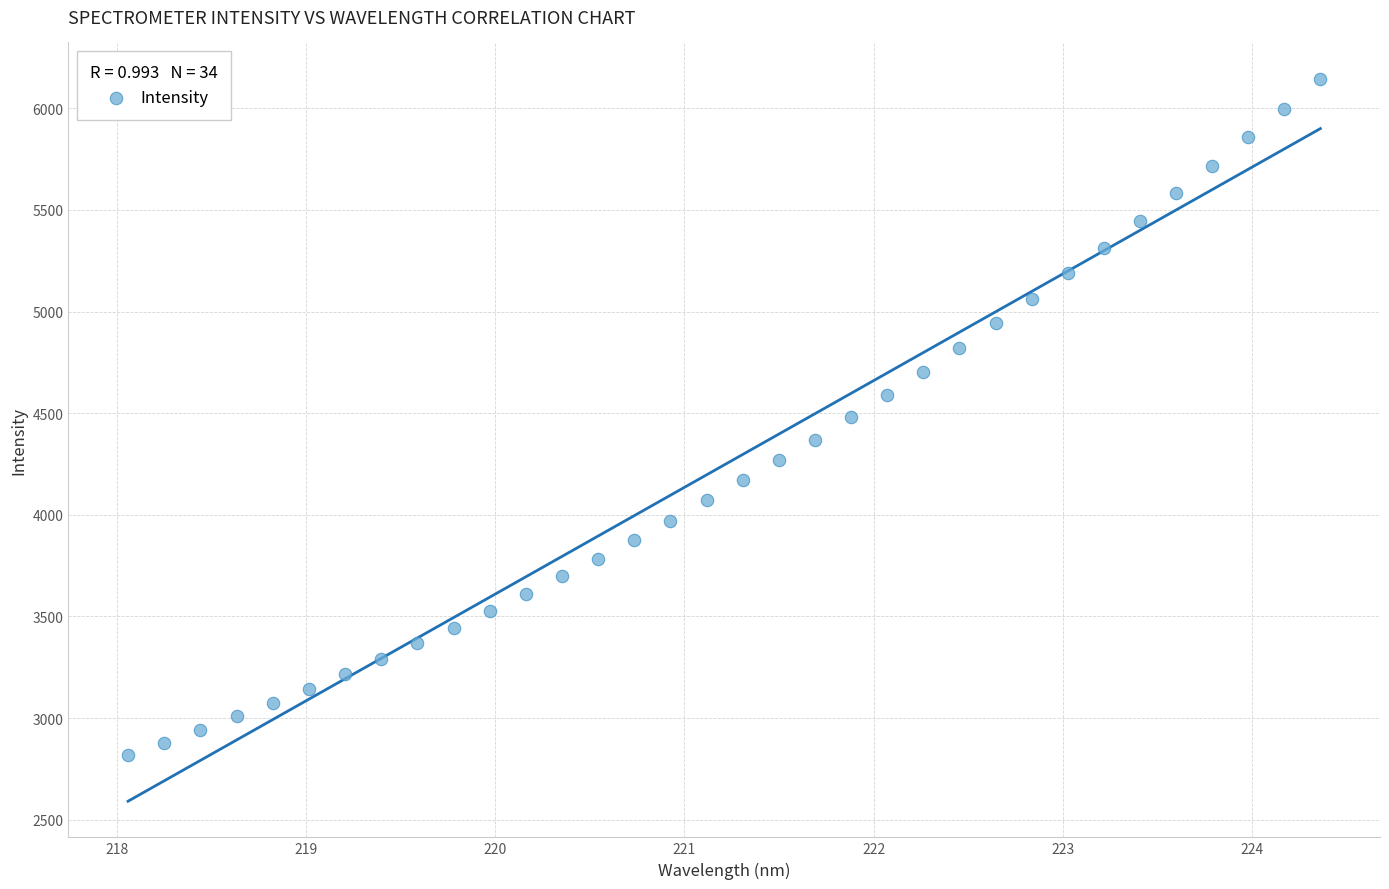

What is the range of X values (max minus min)?

6.3